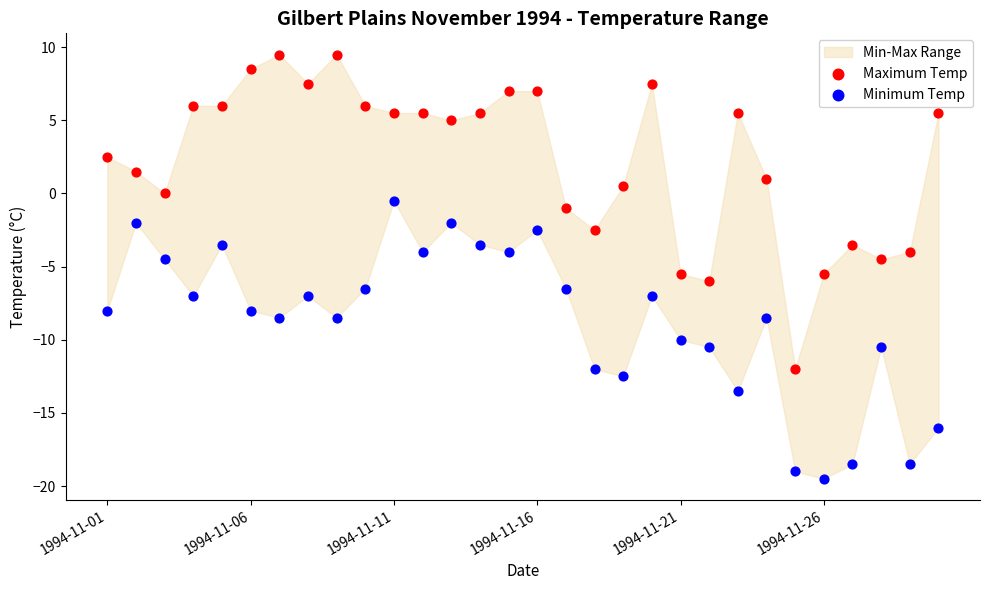

Which series reaches the maximum Y coordinate?

Maximum Temp